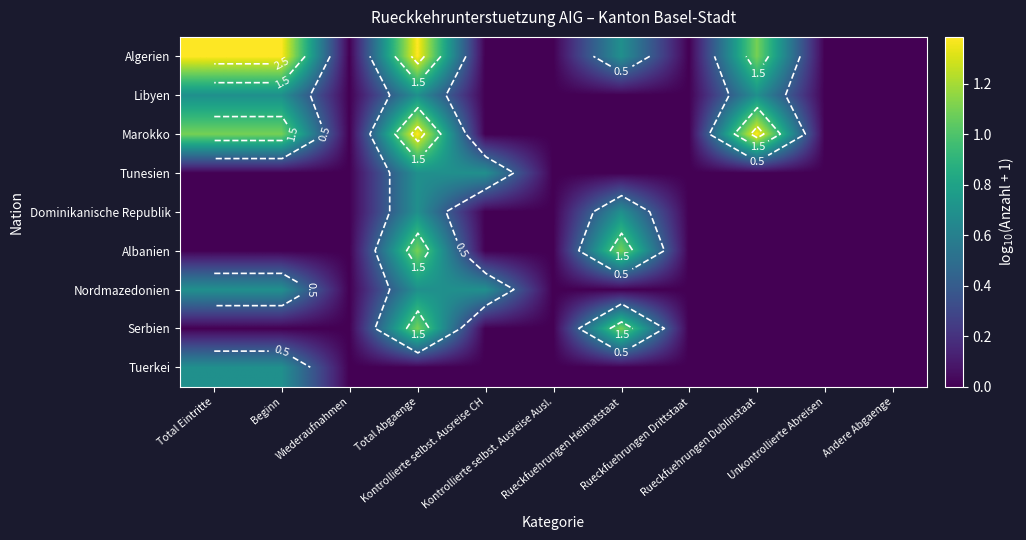

At which category is the sum across all series the highest?

Total Abgaenge